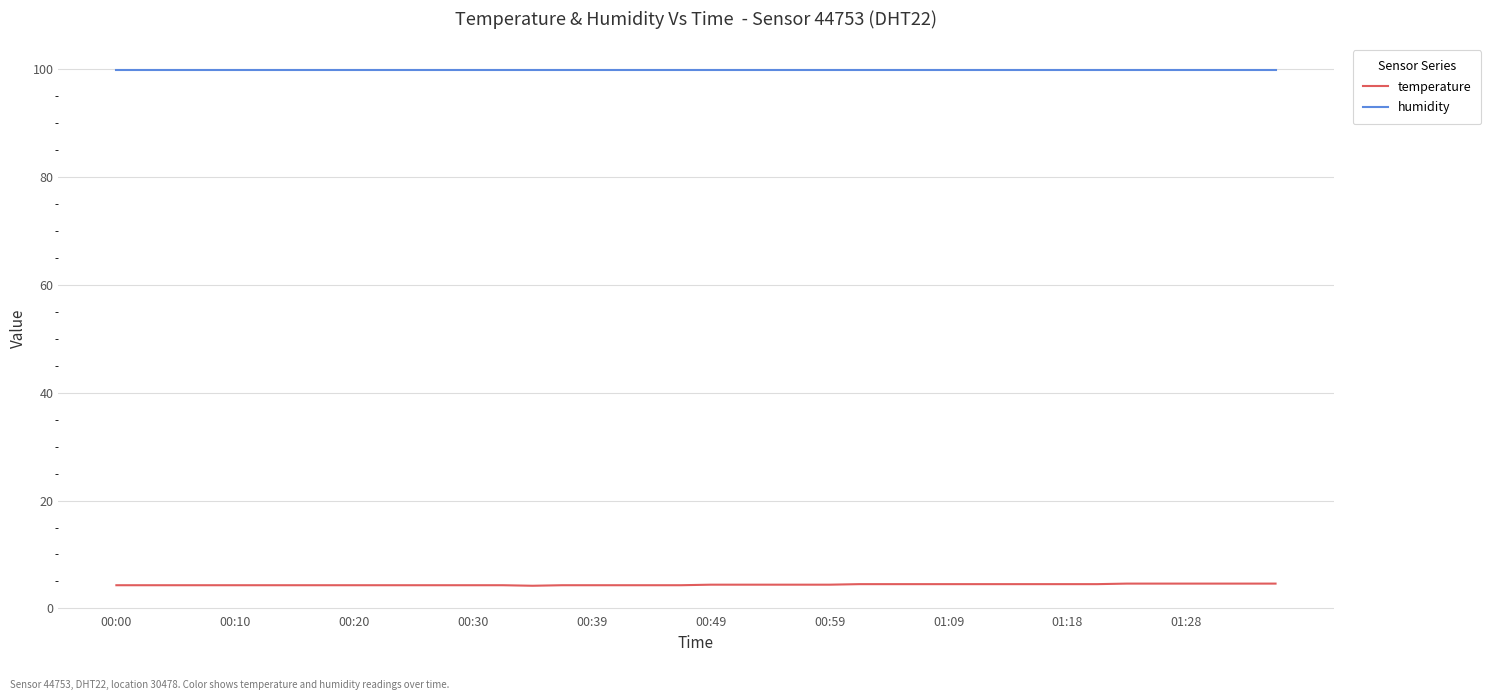

Which series has the largest total across all categories?

humidity